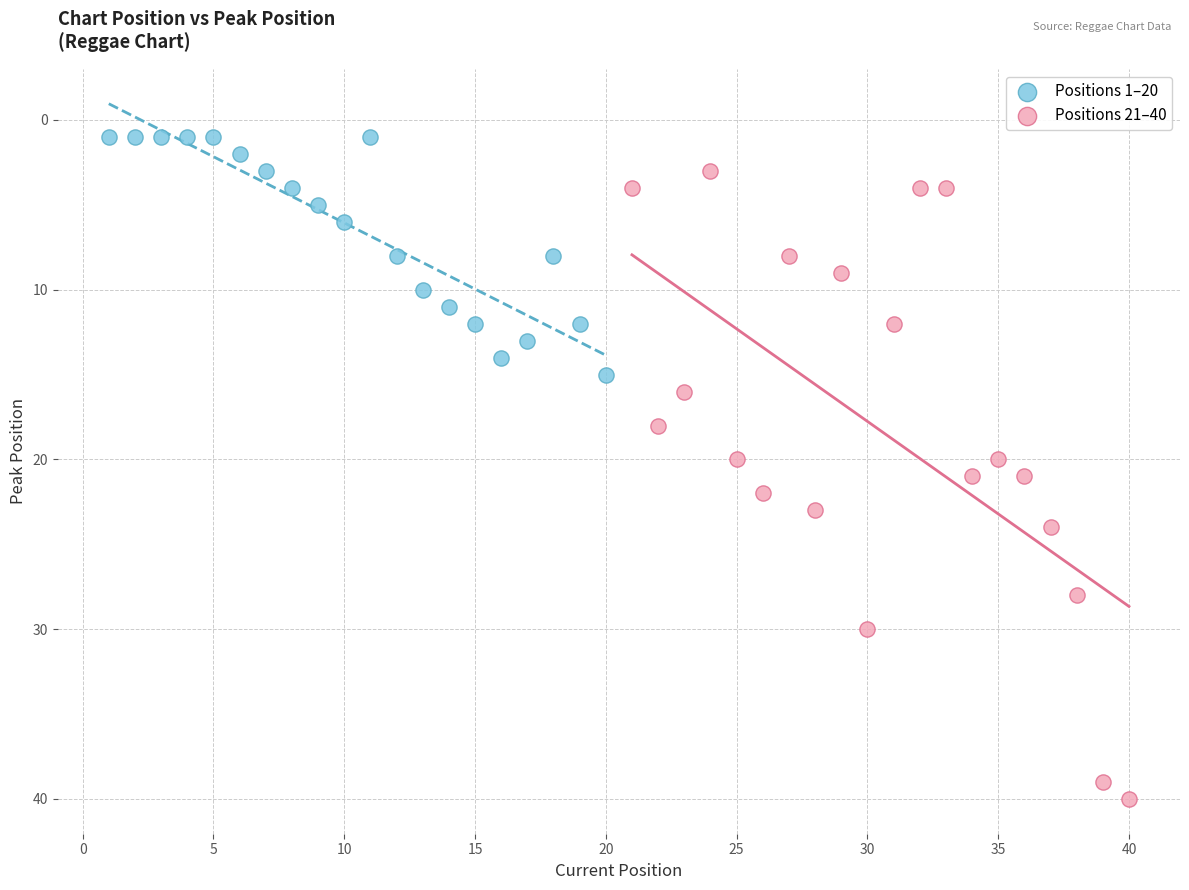

Which series contains the lowest Y value?

Positions 1–20